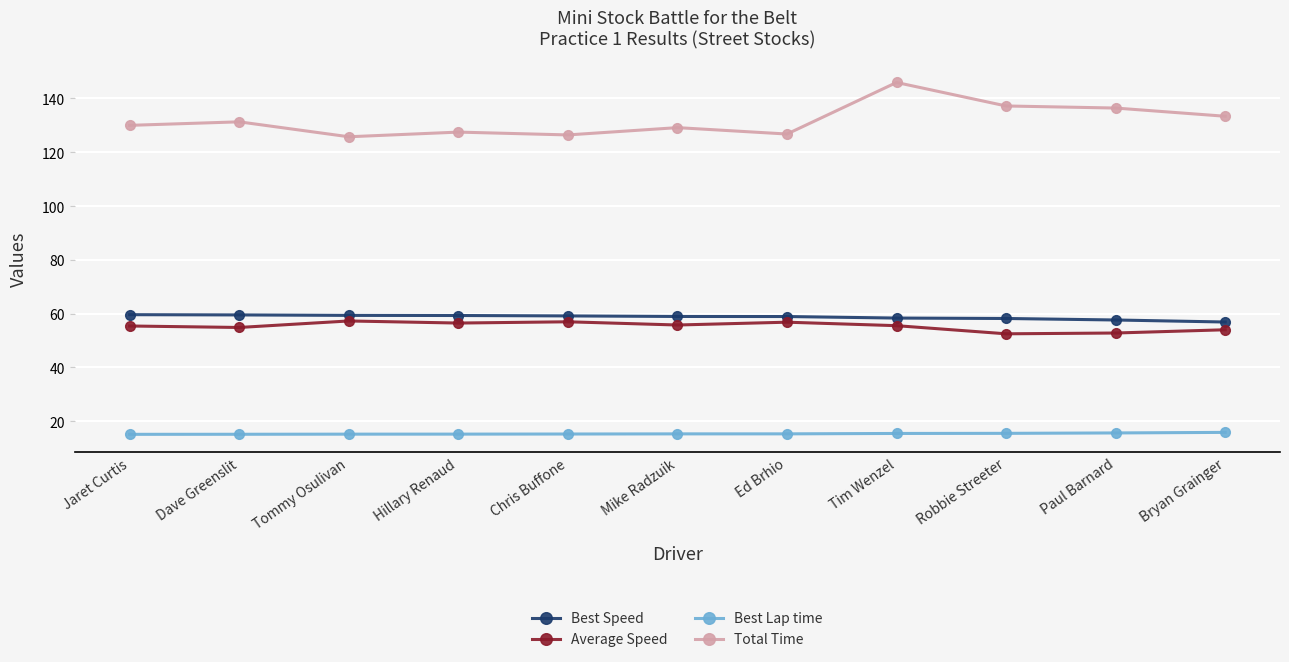

Read the Best Lap time value at Mike Radzuik.

15.3